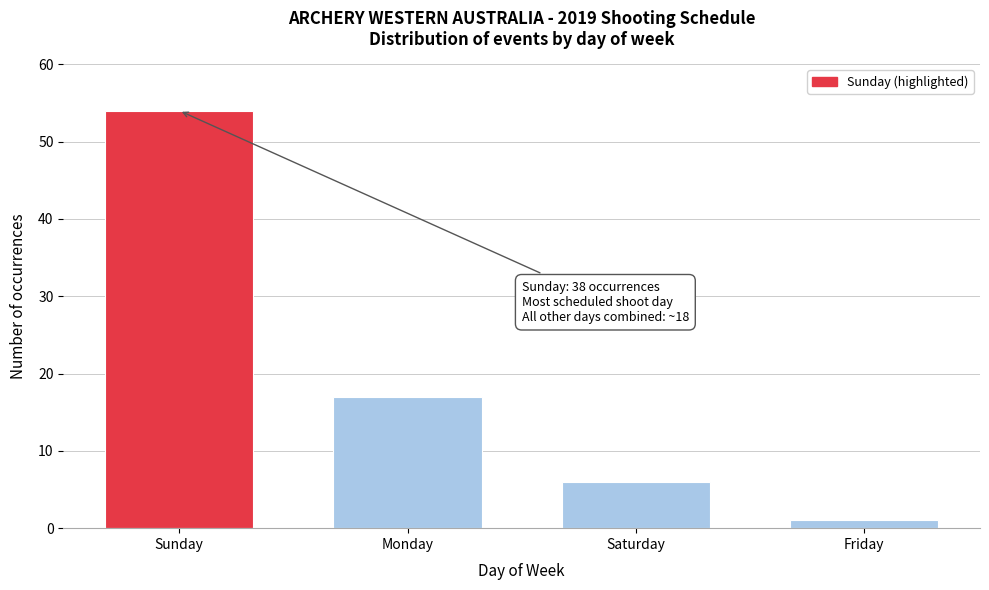

Reading left to right, what are all the values shown in this chart?

Sunday=54	Monday=17	Saturday=6	Friday=1